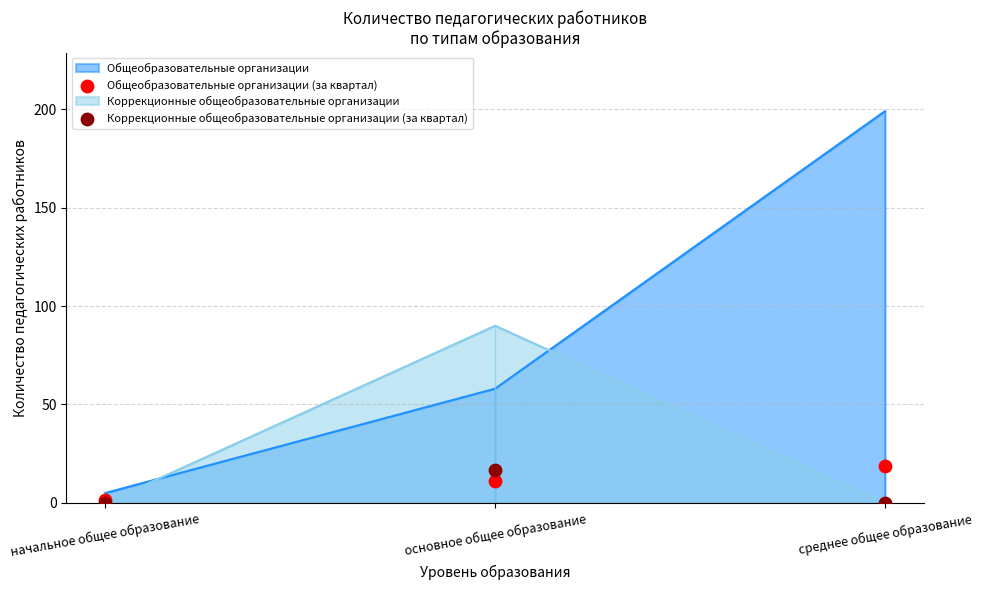

Is the value of Общеобразовательные организации (за квартал) at основное общее образование greater than the value of Коррекционные общеобразовательные организации (за квартал) at среднее общее образование?

Yes